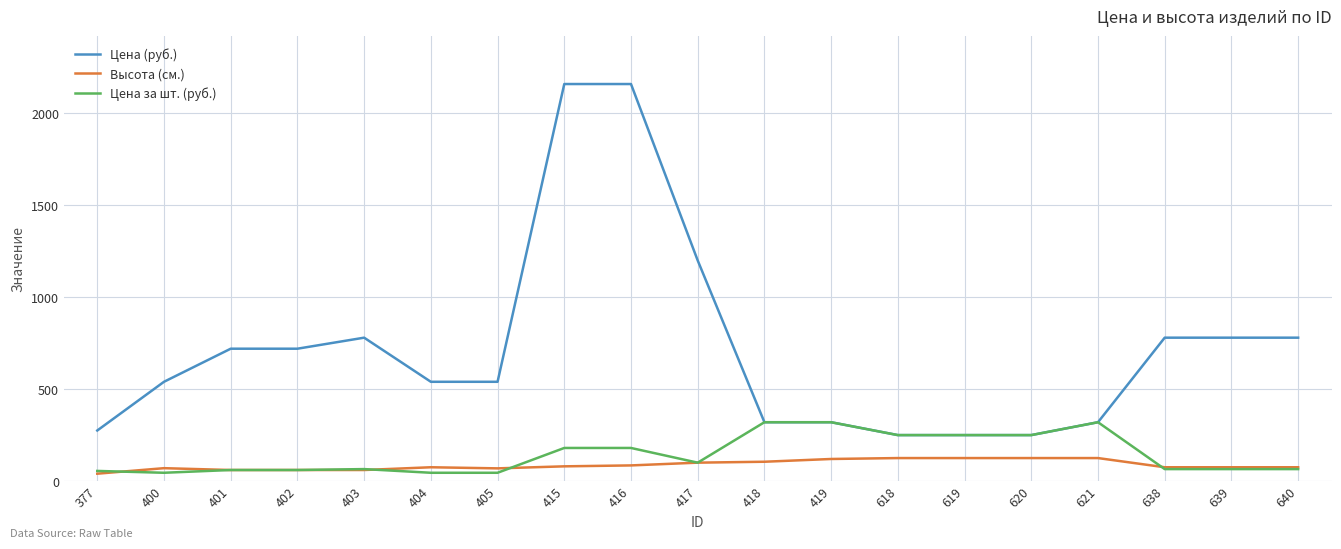

What is the spread (max minus min) of values at 415?

2080